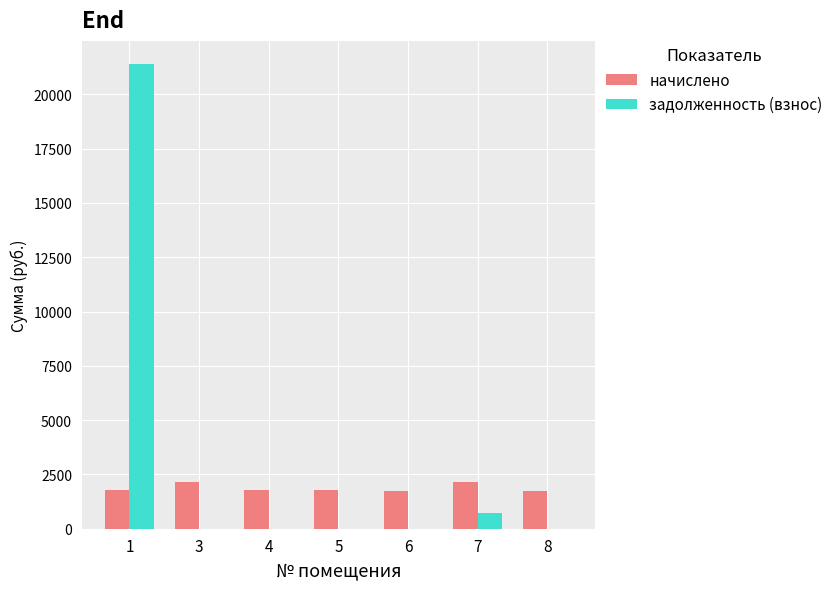

What is the greatest value displayed?

21390.7